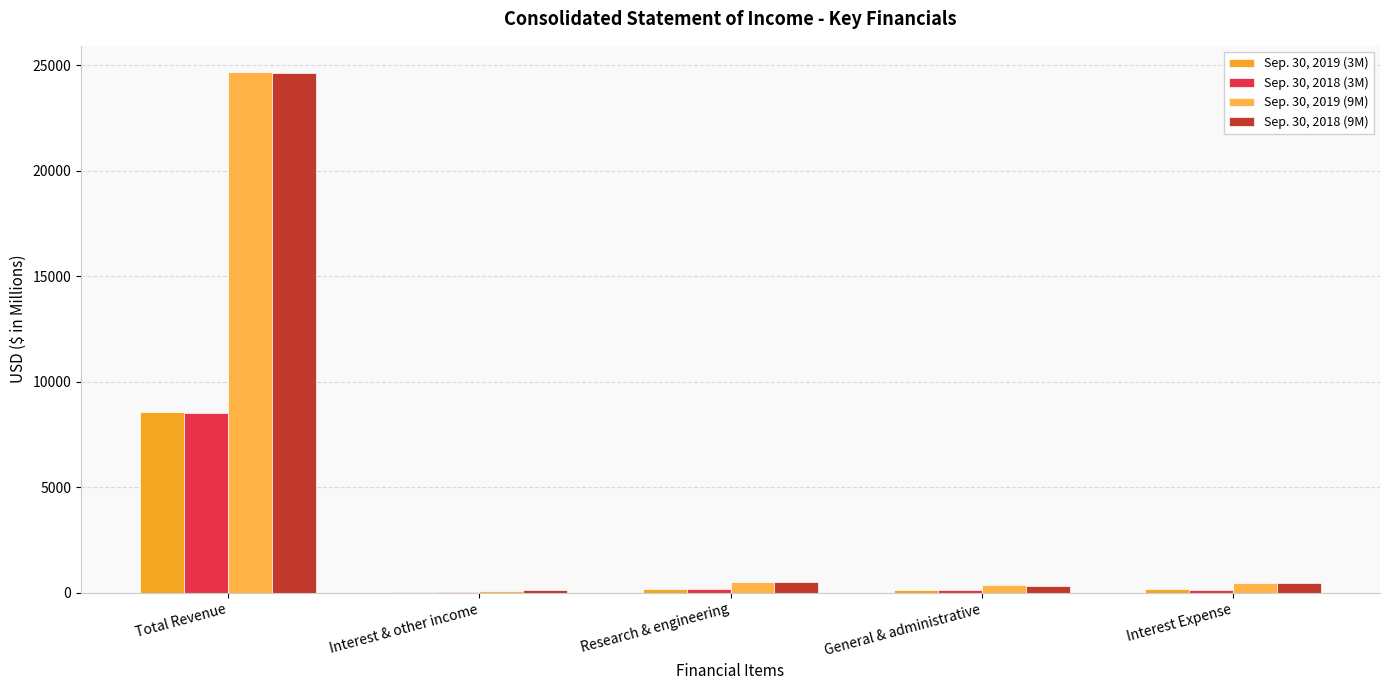

What is the value of the Sep. 30, 2018 (9M) bar at the 4th from the left?

330